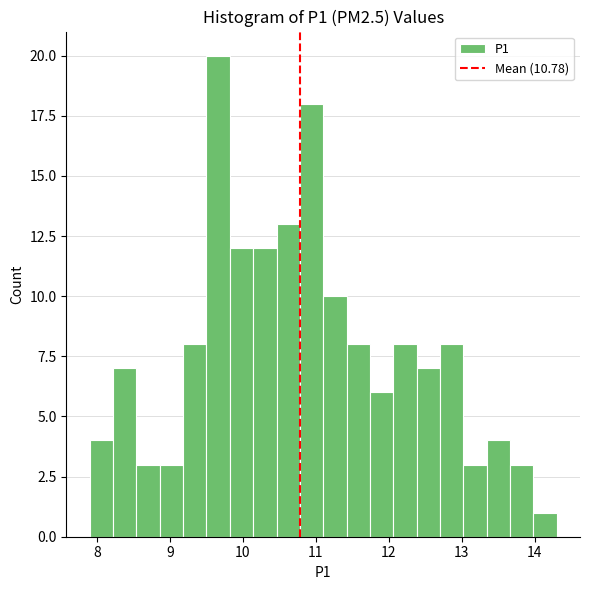

Around what value on the x-axis is the tallest bar? Give the approximate position of its centre, as read against the axis.

9.7